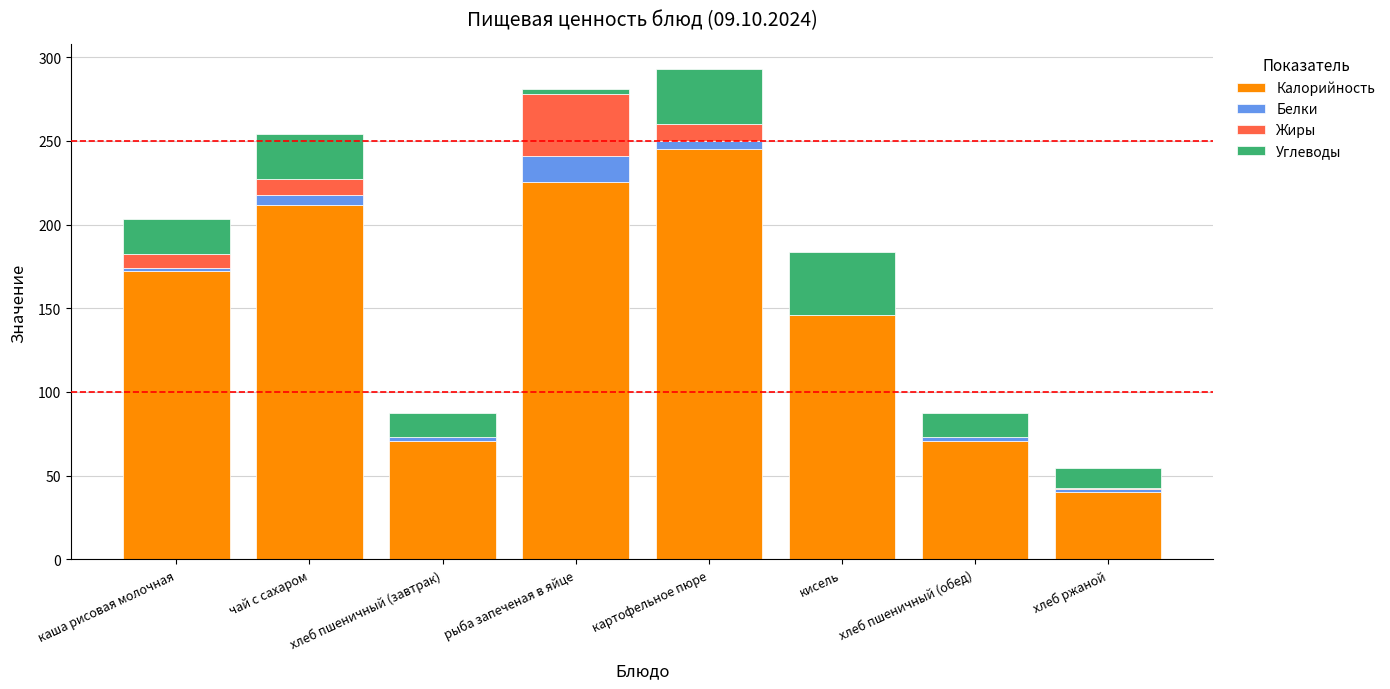

How many categories are shown in the chart?

8